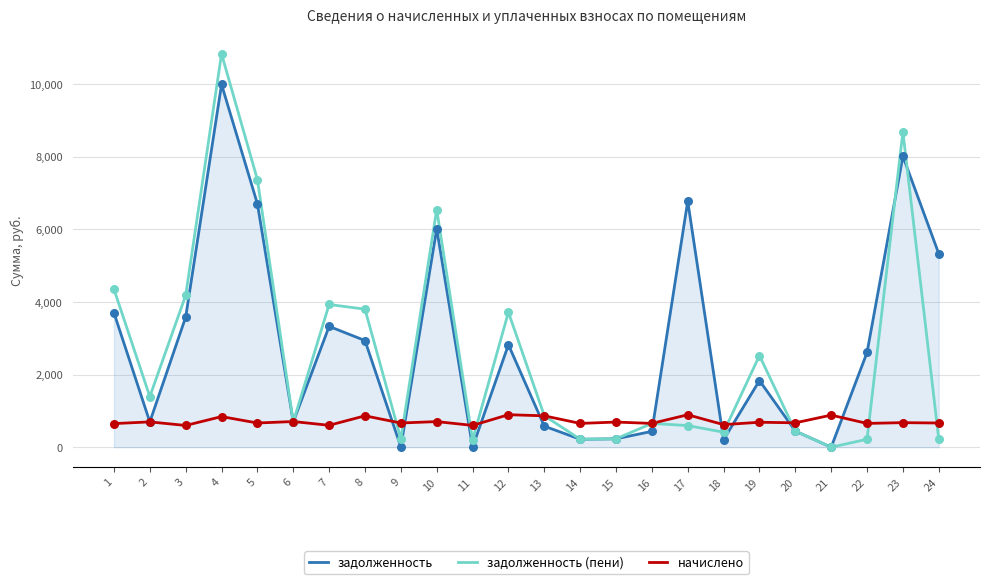

What are all the series names shown in the legend?

задолженность, задолженность (пени), начислено